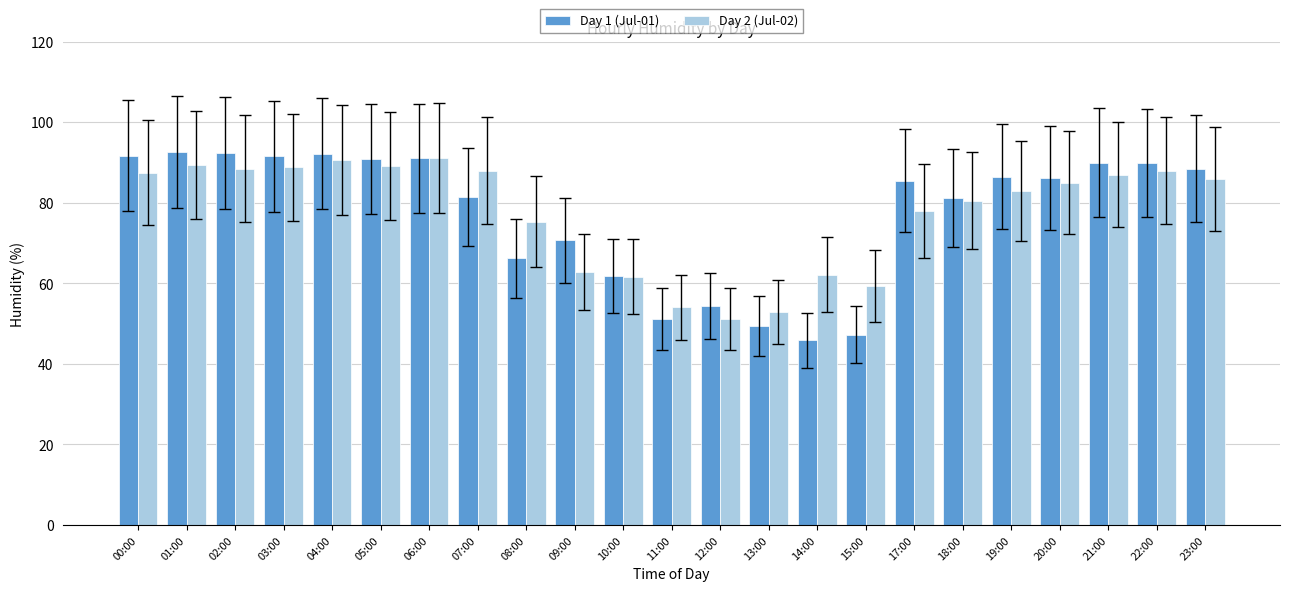

At which label is Day 1 (Jul-01) closest to 69?

09:00